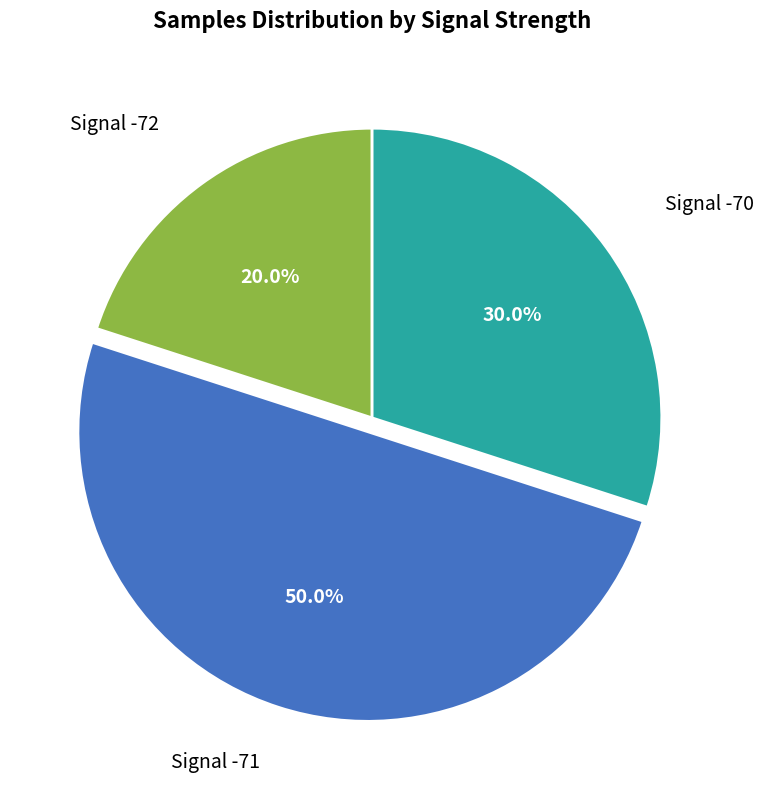

Rank the categories by value from highest to lowest.

Signal -71, Signal -70, Signal -72